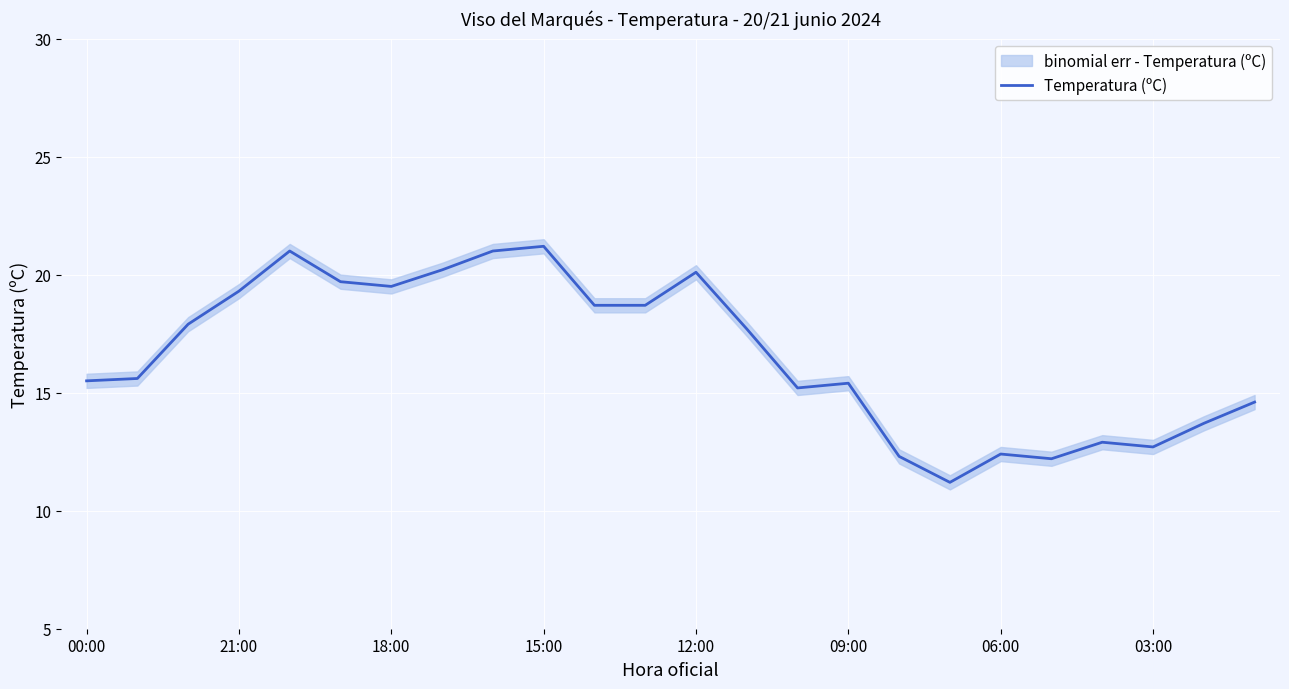

What is the minimum value shown in the chart?

11.2